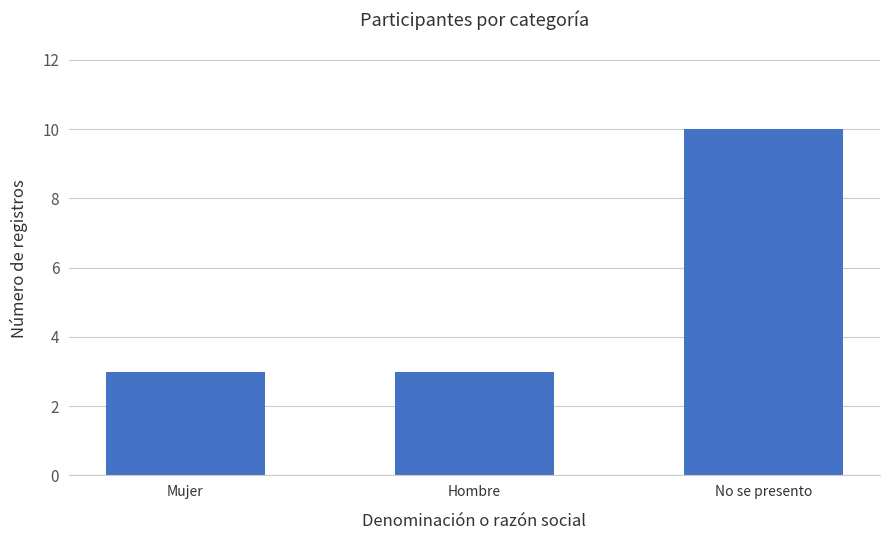

Is it true that the value at No se presento is 10?

True